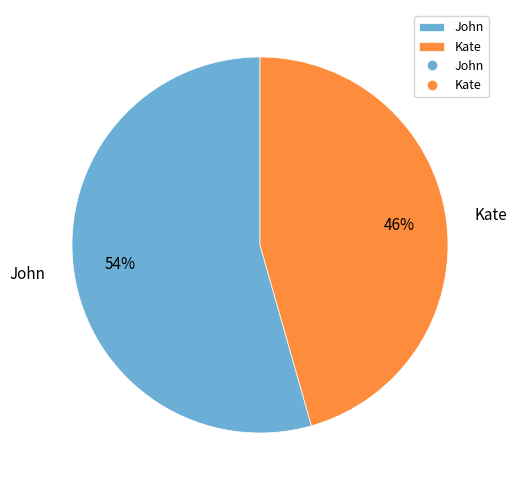

Rank the categories by value from lowest to highest.

Kate, John